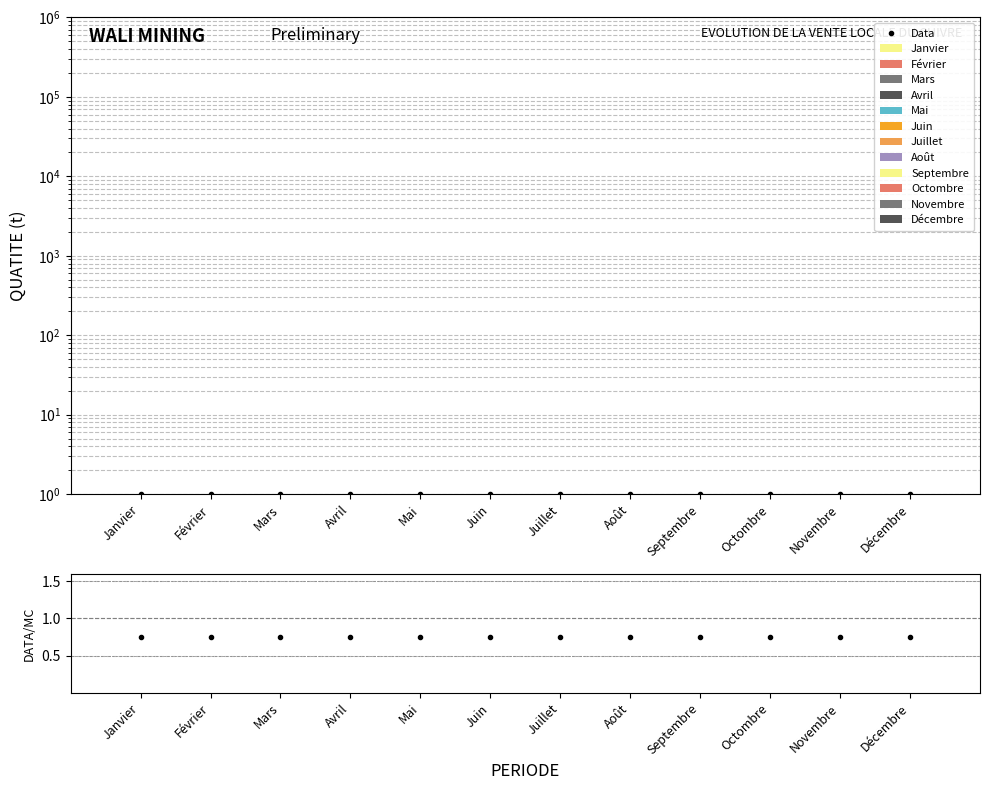

At which label does Data reach its minimum?

Janvier